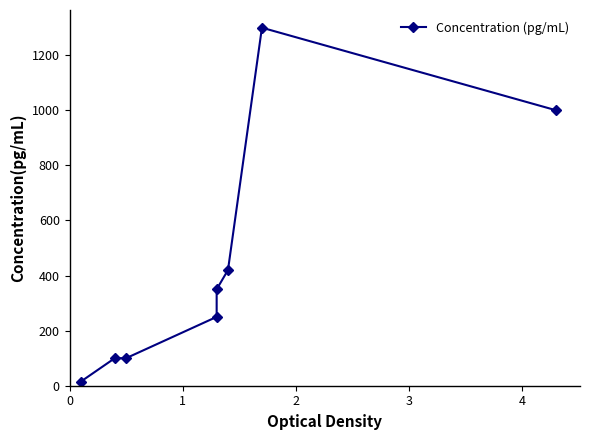

List the labels in order of value, smallest first.

0, 1, 2, 3, 4, 5, 7, 6